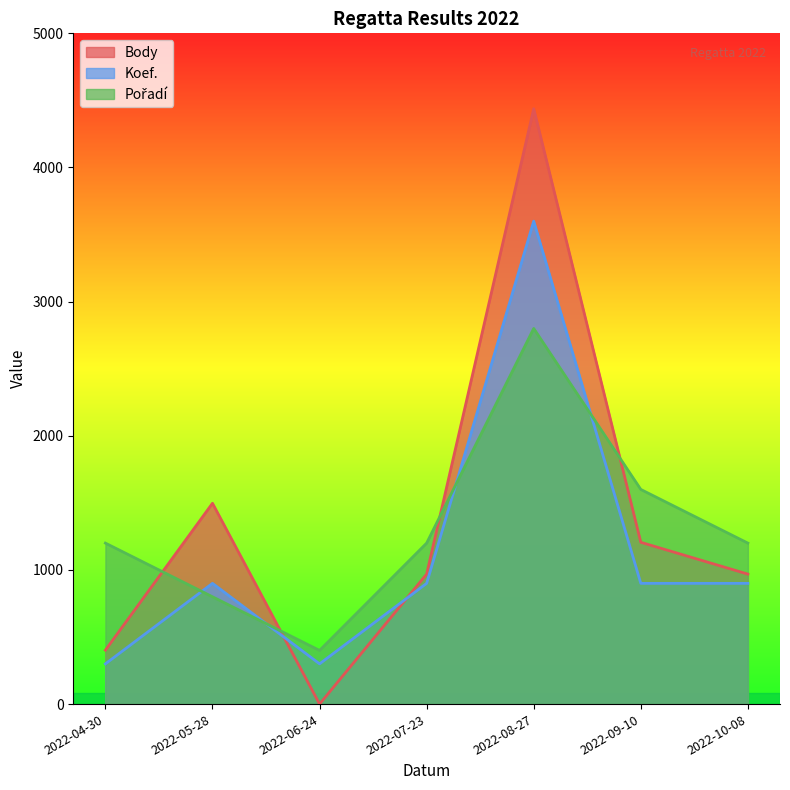

What is the difference between the Koef. values at 2022-06-24 and 2022-08-27?

3300